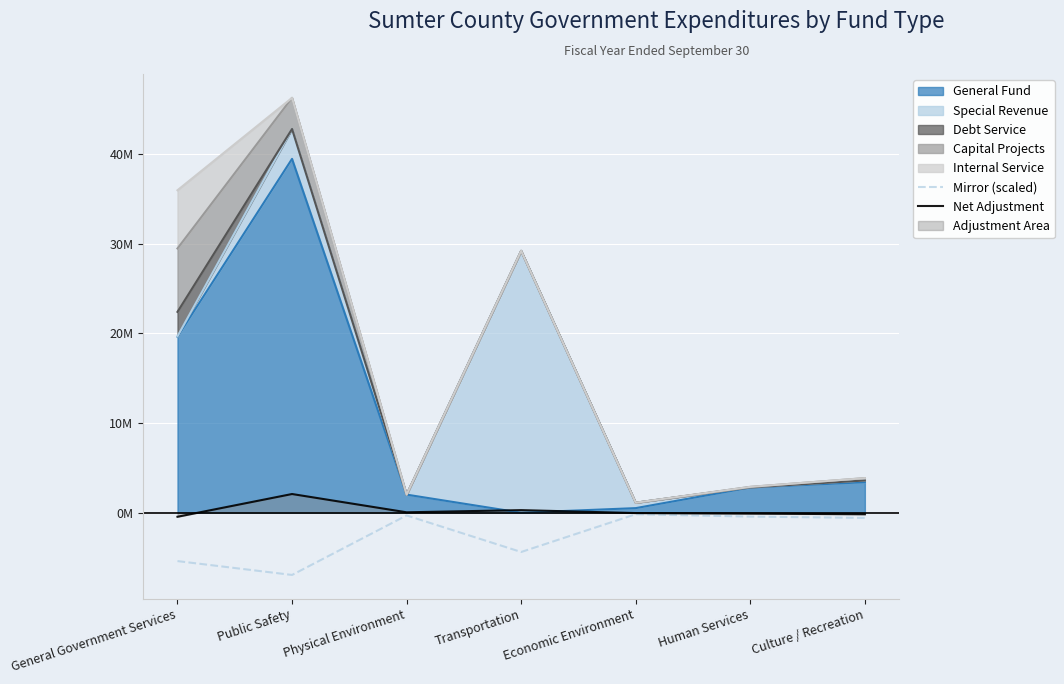

True or false: Mirror (scaled) and Net Adjustment intersect in this chart.

False